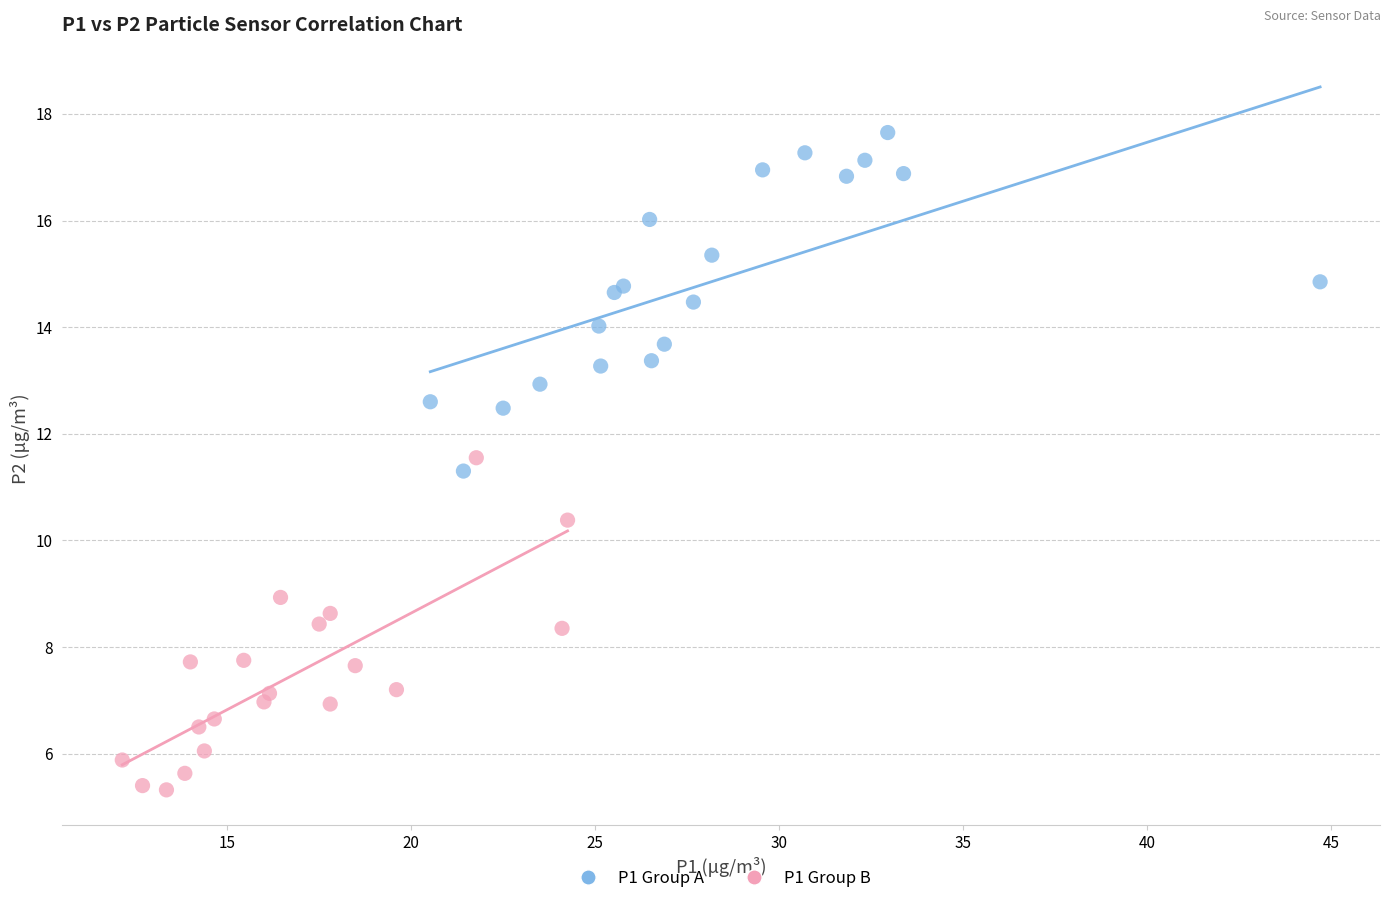

Which series reaches the minimum Y coordinate?

P1 Group B